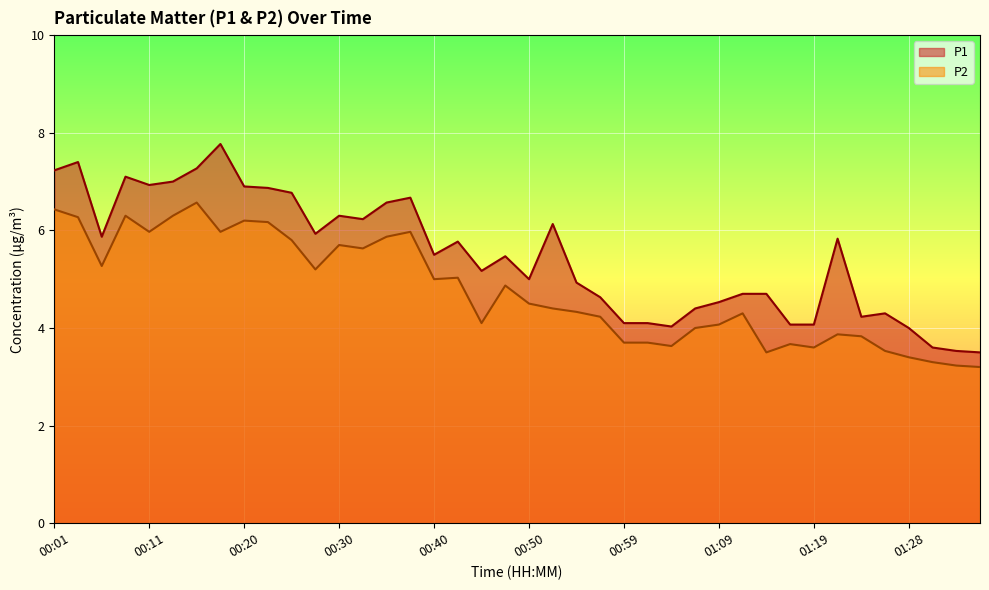

The P1 series shows 11.5 at 00:35. True or false?

False